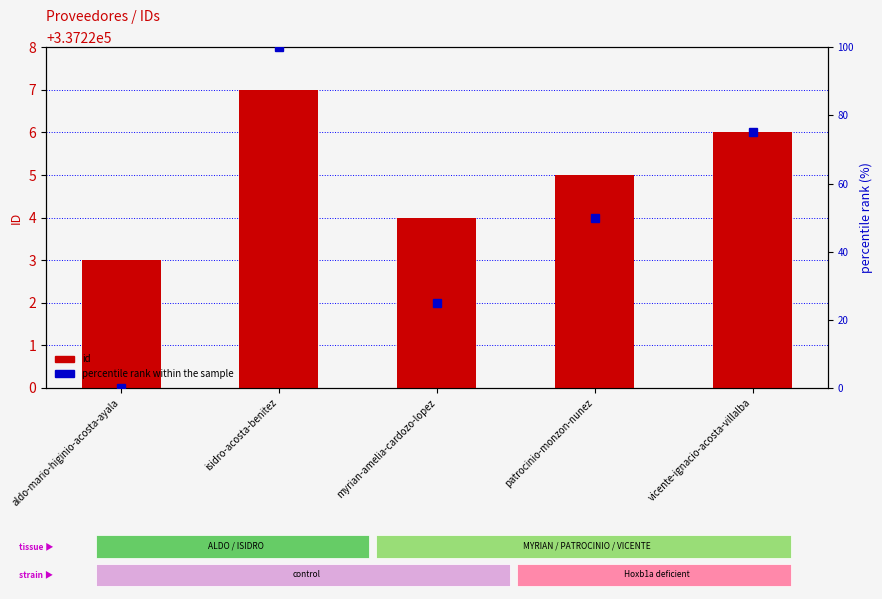

What are all the series names shown in the legend?

id, percentile rank within the sample